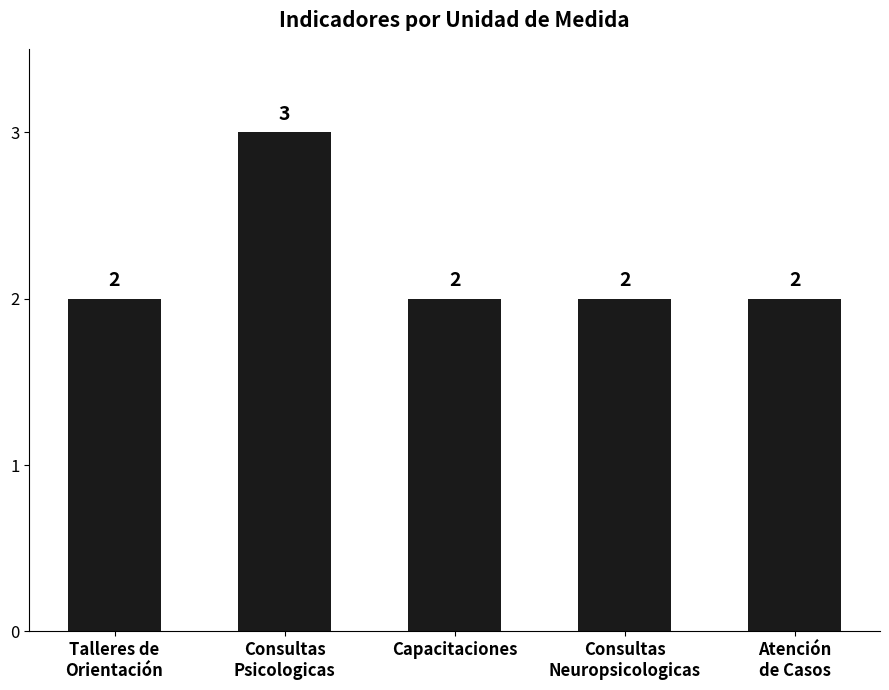

What position from the right is Consultas
Psicologicas?

4